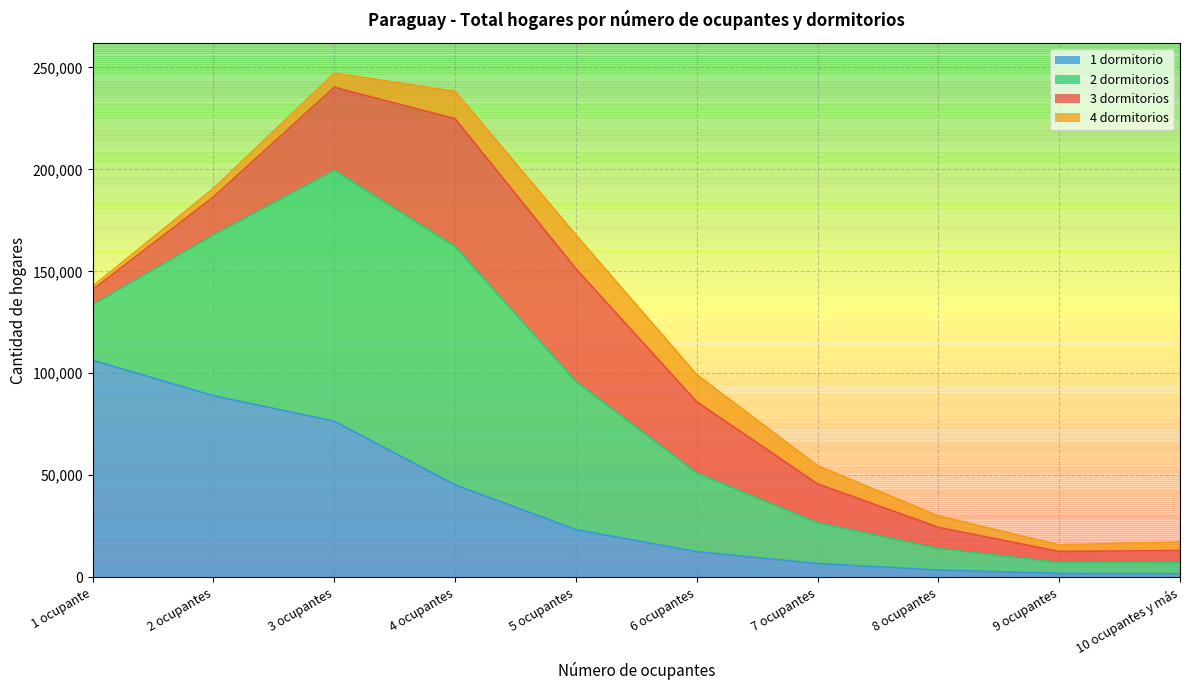

At which category is the sum across all series the highest?

3 ocupantes